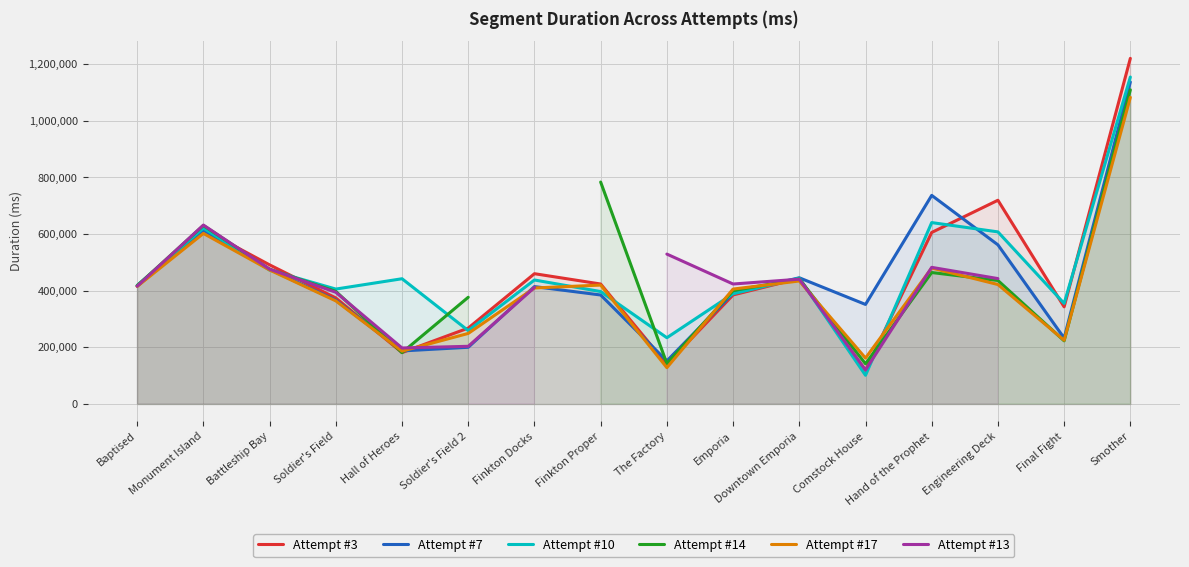

Count the number of categories in the chart.

16